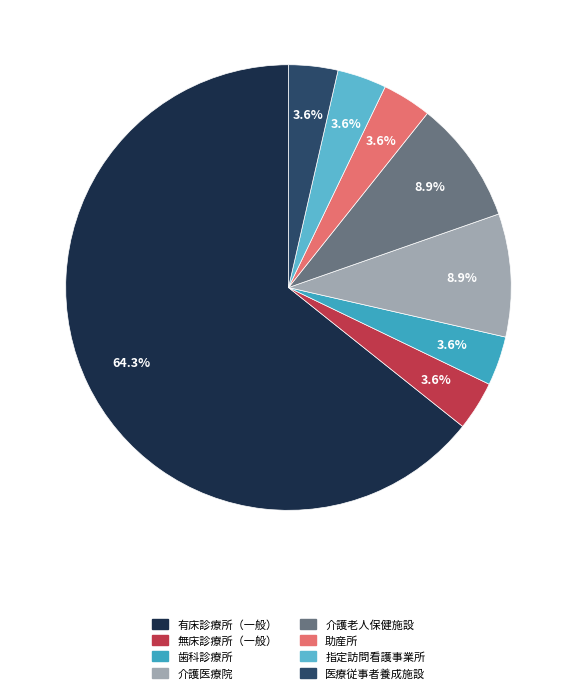

To the nearest percent, what is the difference between the 有床診療所（一般） and 無床診療所（一般） slice percentages?

61%